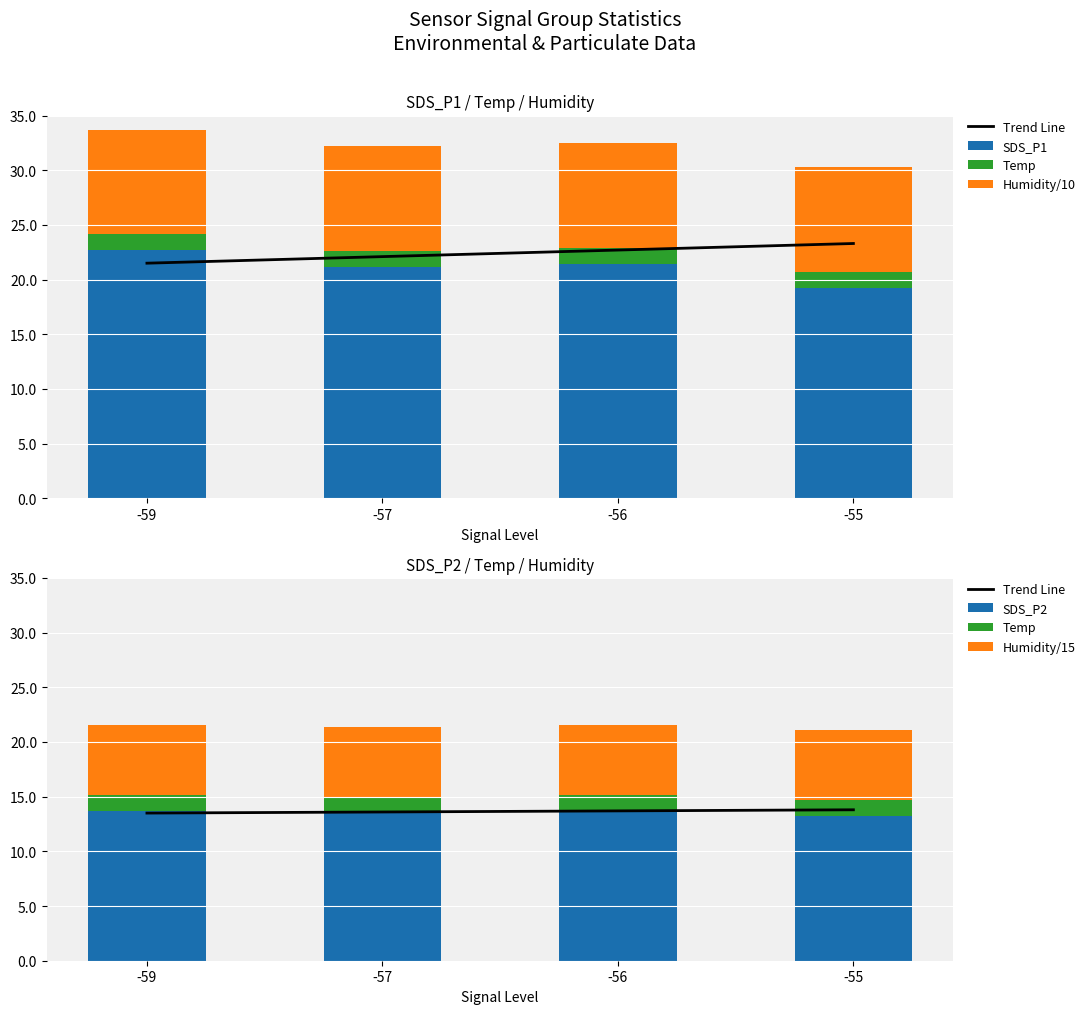

What value does the Temp series have at -55?

1.5